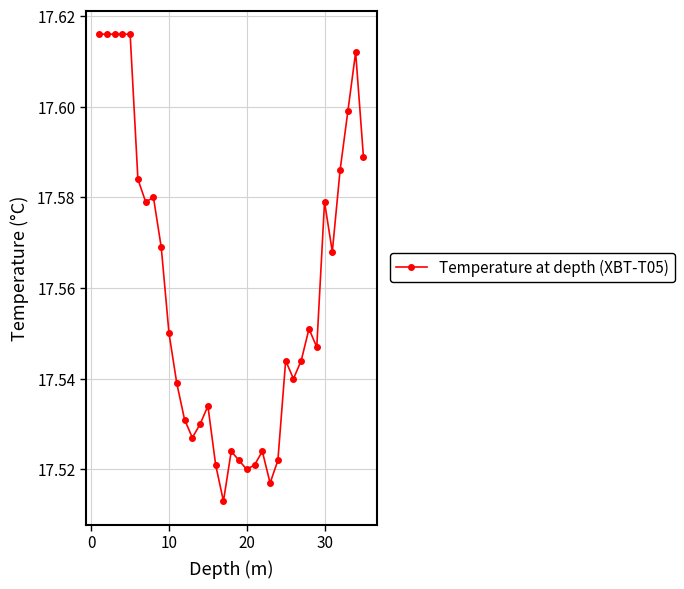

Count the values in the range 17 to 18.

35